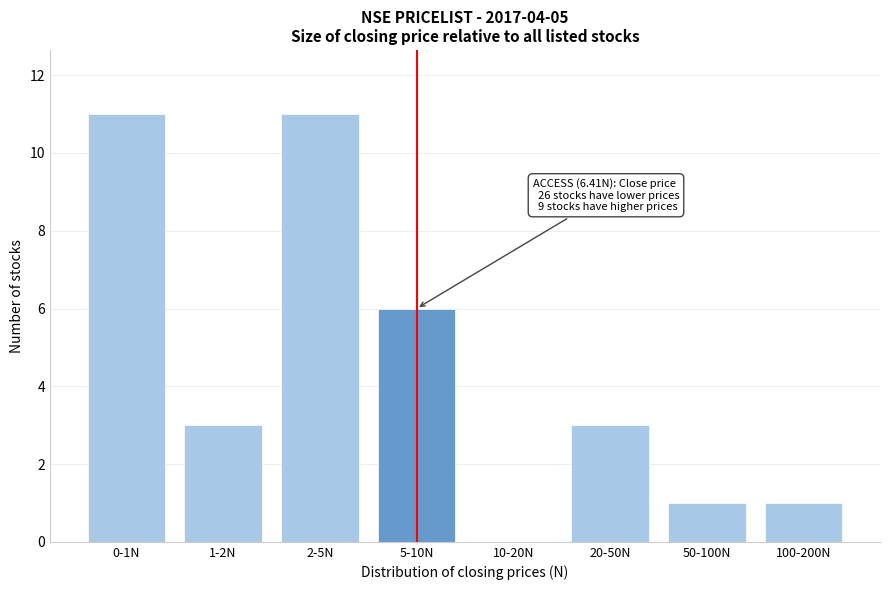

Reading left to right, list all the values displayed in this chart.

0-1N=11	1-2N=3	2-5N=11	5-10N=6	10-20N=0	20-50N=3	50-100N=1	100-200N=1